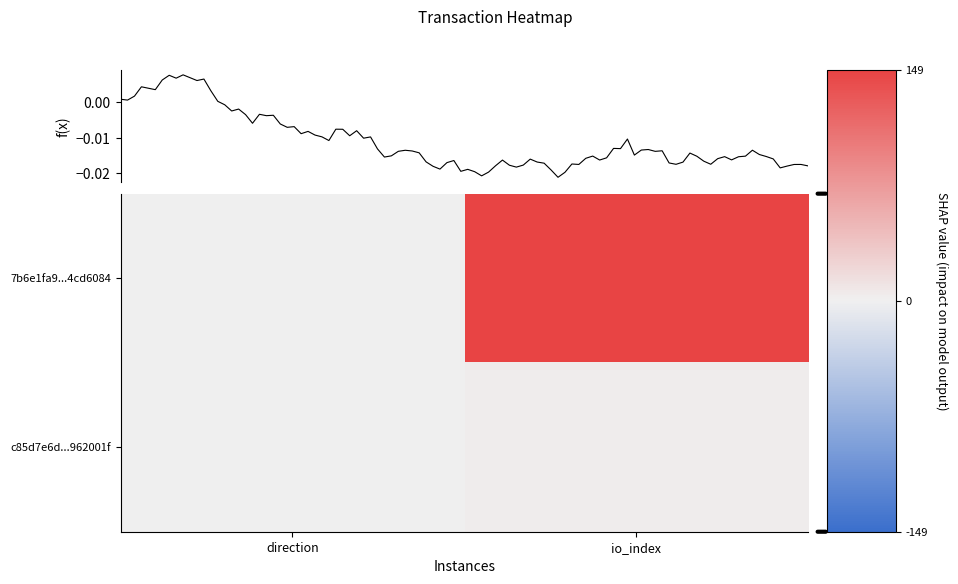

True or false: 7b6e1fa9...4cd6084 has a value of 0 at direction.

False